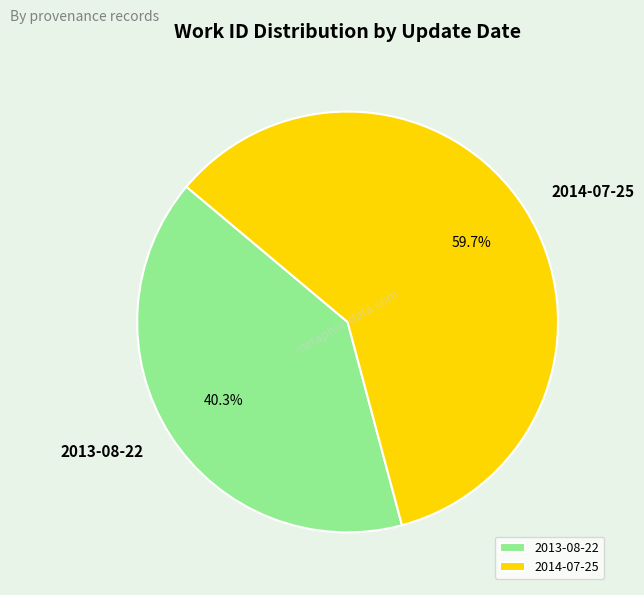

Does 2014-07-25 account for over 50% of the chart?

Yes